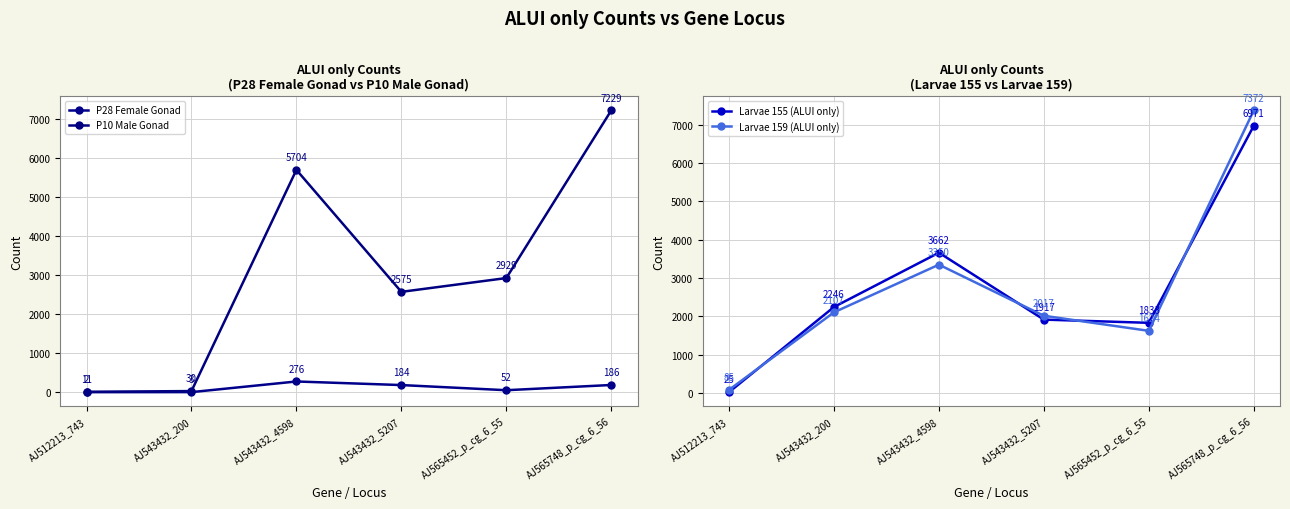

True or false: Larvae 159 (ALUI only) has a value of 2631 at AJ565452_p_cg_6_55.

False